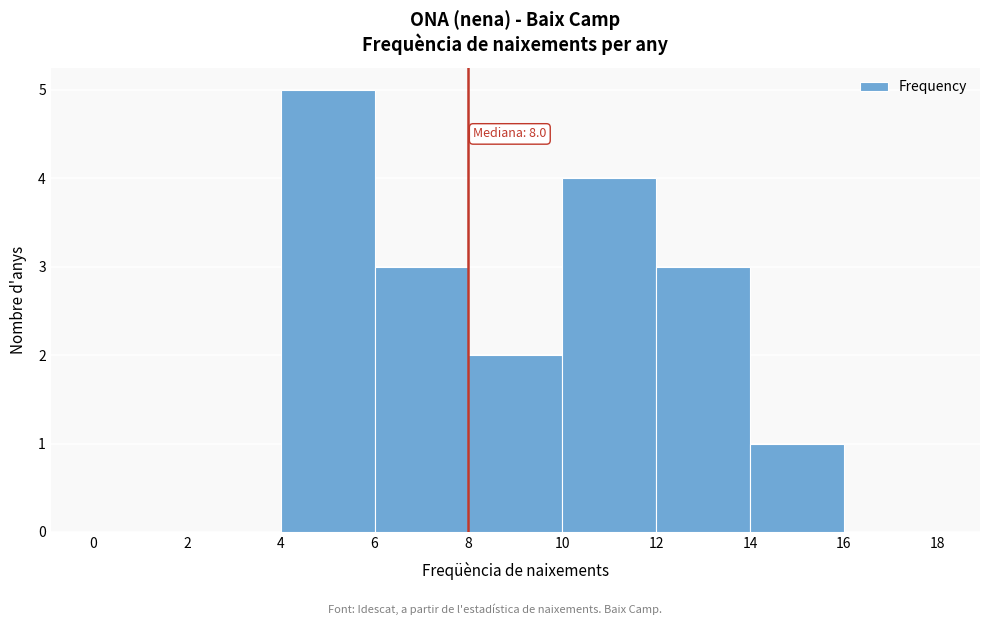

Over which range of the x-axis is the bar tallest?

4 to 6